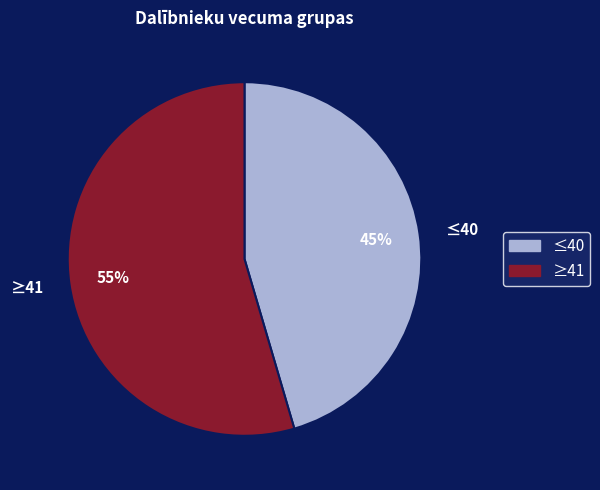

What is the ratio of the value at ≤40 to the value at ≥41?

0.8